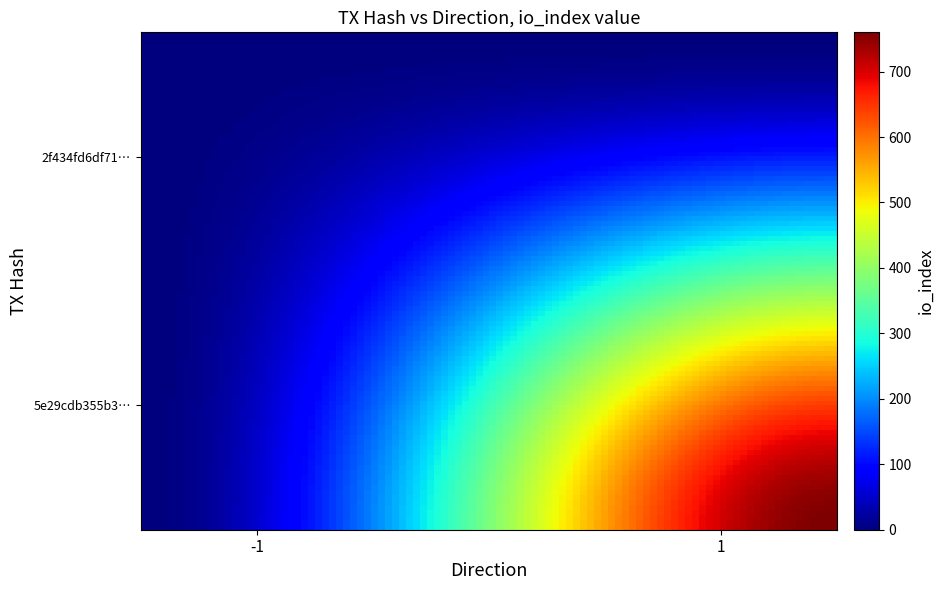

Which series has the largest range (max minus min)?

5e29cdb355b3fc7e76c98a9983cd44324b3efdd